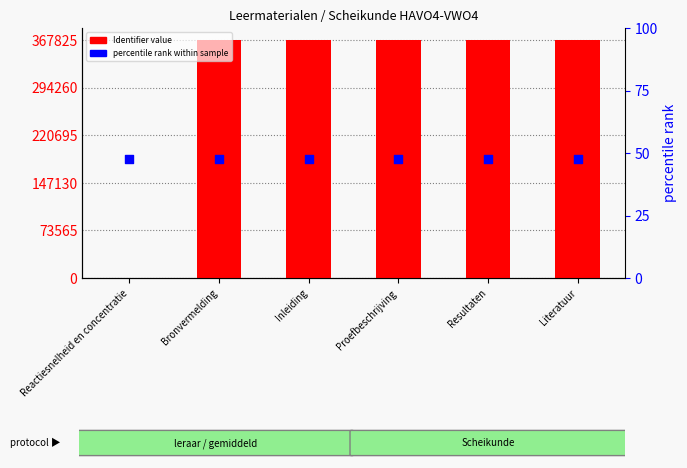

Which series has the largest total across all categories?

Identifier (value)